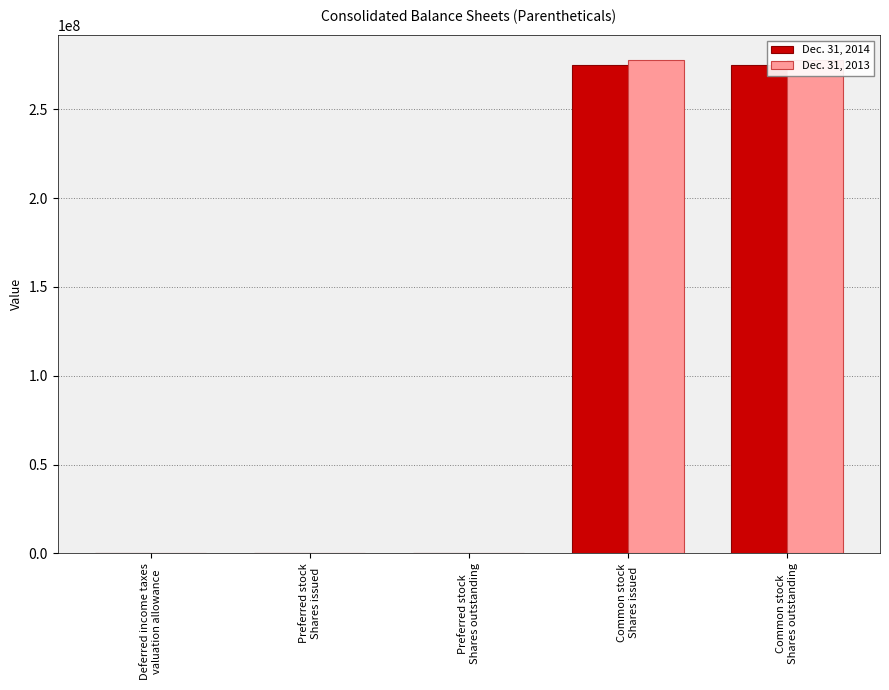

Rank the categories by Dec. 31, 2014 value from highest to lowest.

Common stock
Shares issued, Common stock
Shares outstanding, Preferred stock
Shares issued, Preferred stock
Shares outstanding, Deferred income taxes
valuation allowance